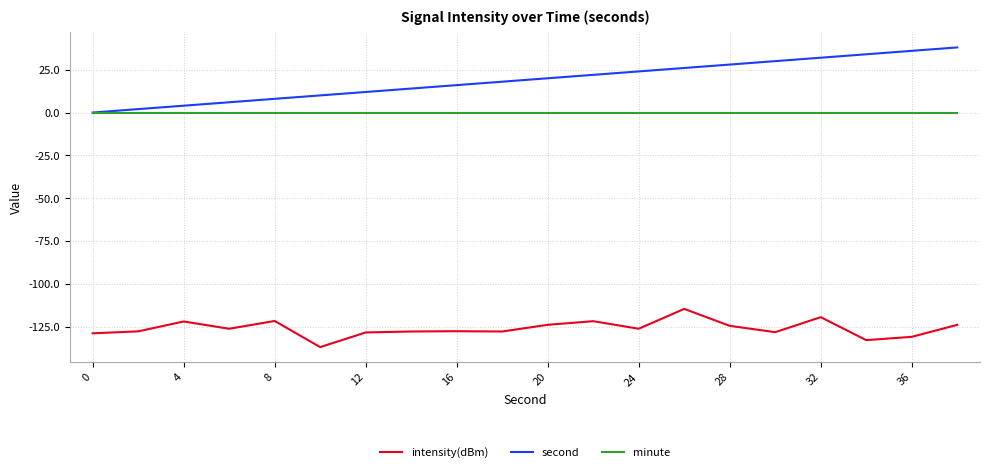

What are all the series names shown in the legend?

intensity(dBm), second, minute